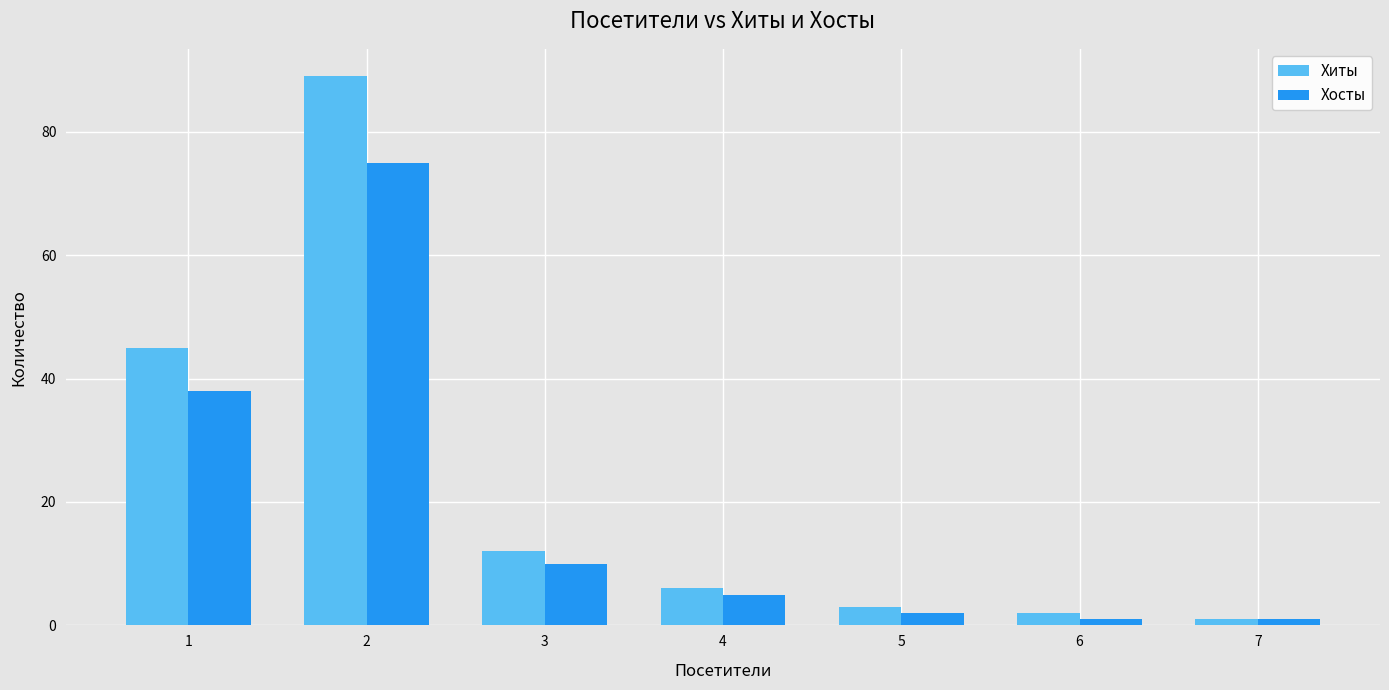

Which series changed the most between 2 and 4?

Хиты